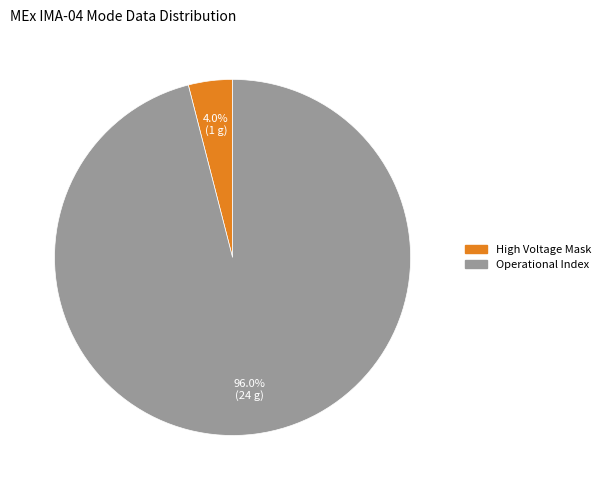

How many slices are in this pie chart?

2